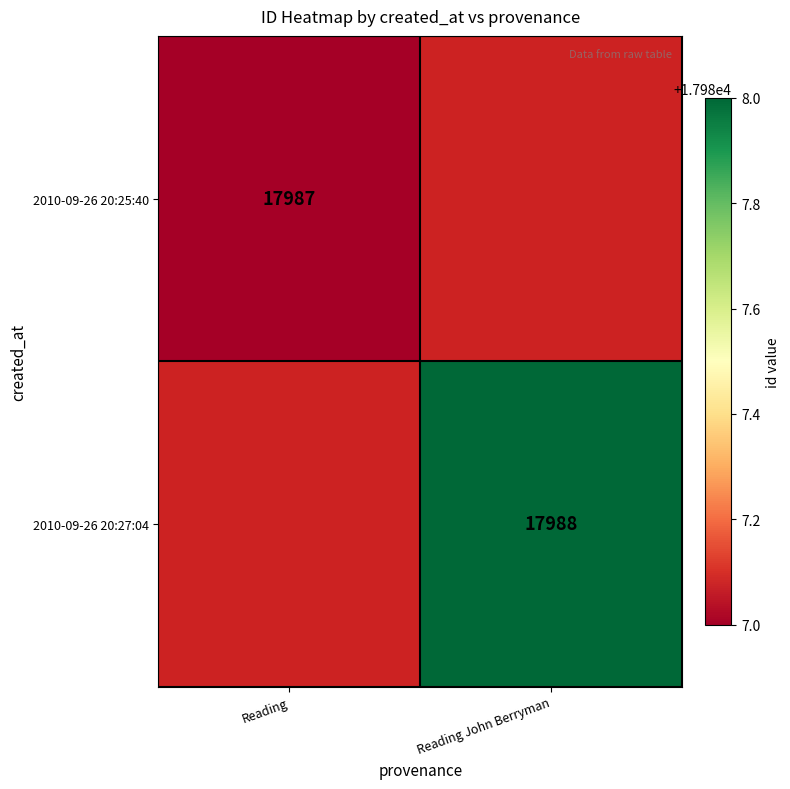

The 2010-09-26 20:25:40 series shows 17987 at Reading. True or false?

True